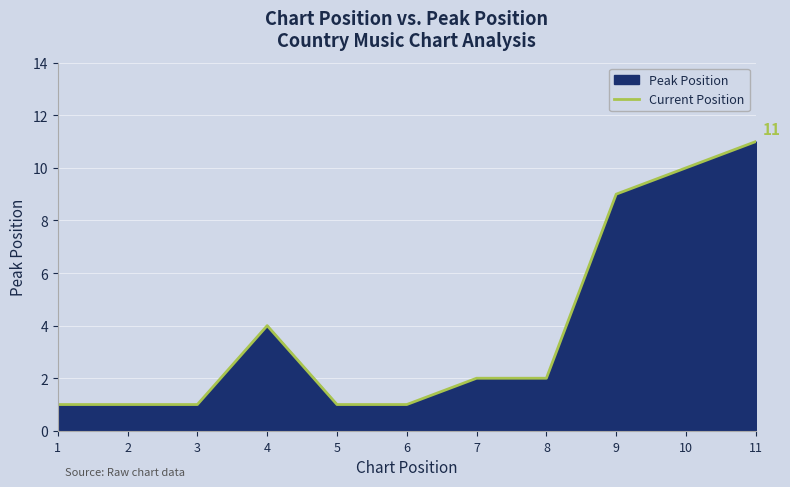

Does the chart display data point markers on the line(s)?

No